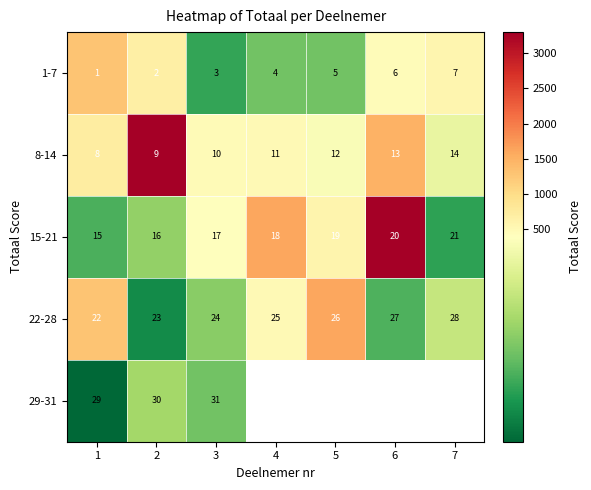

Is it true that 1-7 equals 0 at 1?

False